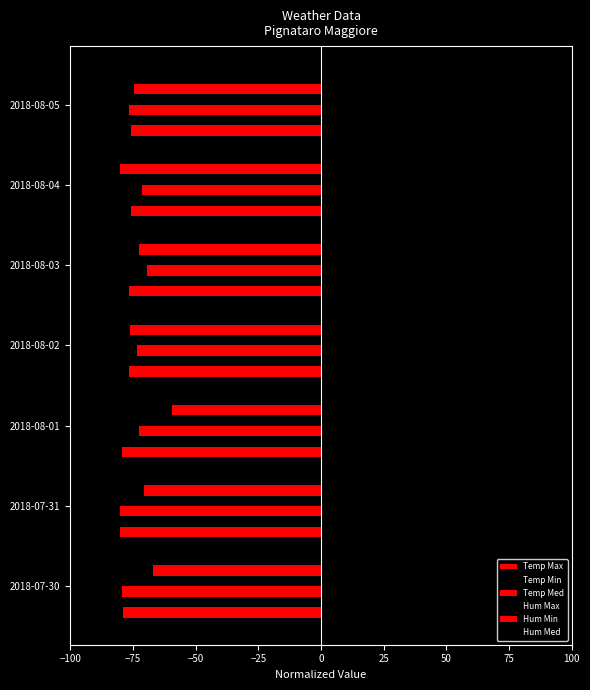

How many categories are shown in the chart?

7